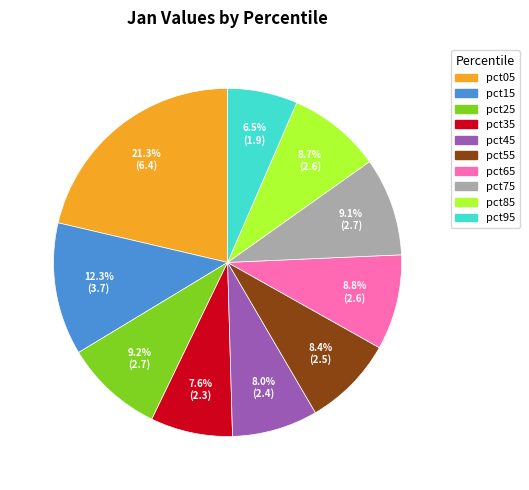

Between pct15 and pct85, which is larger?

pct15